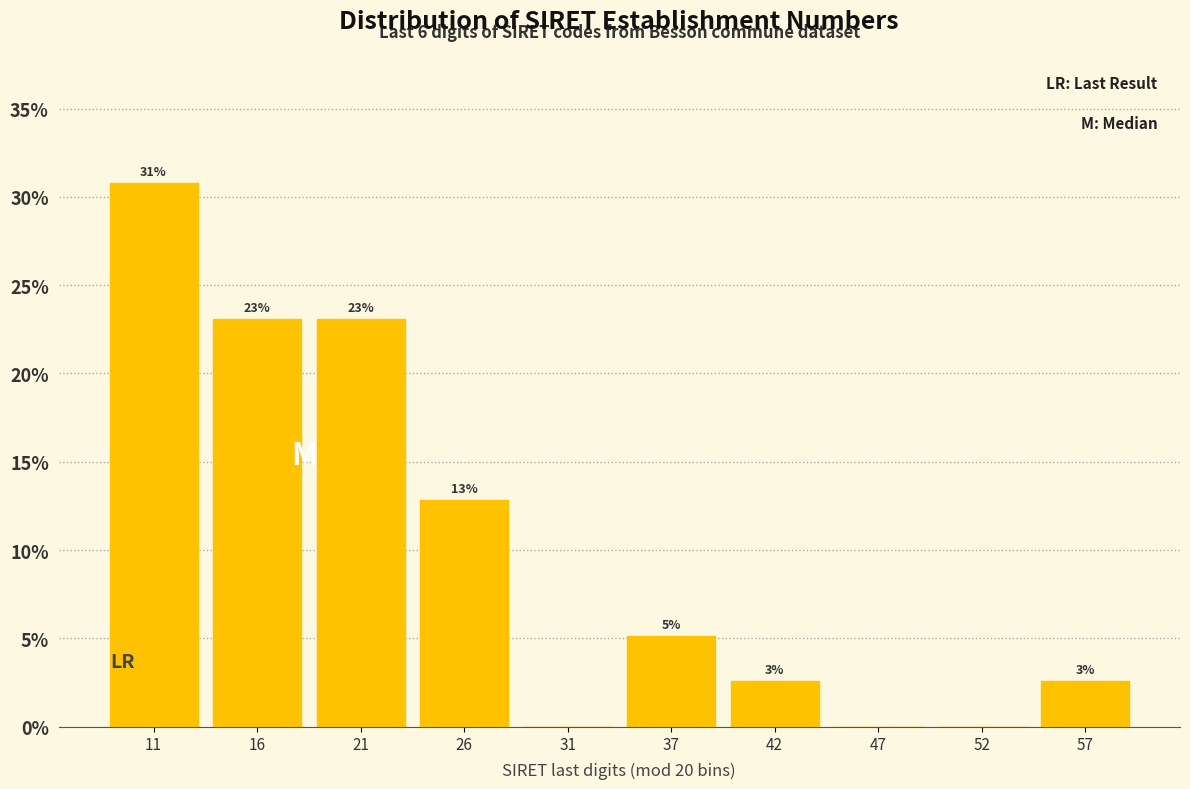

Are the bars horizontal?

No